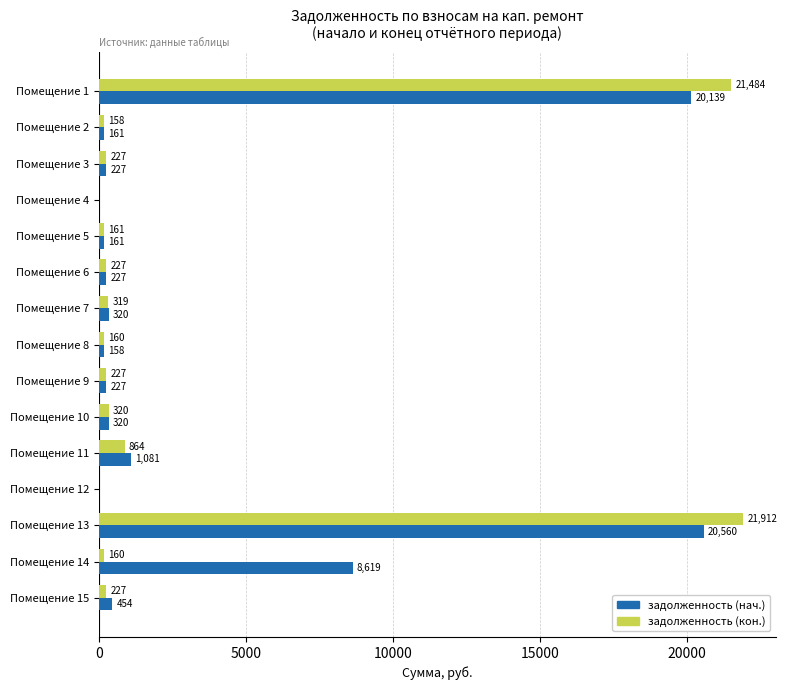

Which series has the largest total across all categories?

задолженность (нач.)